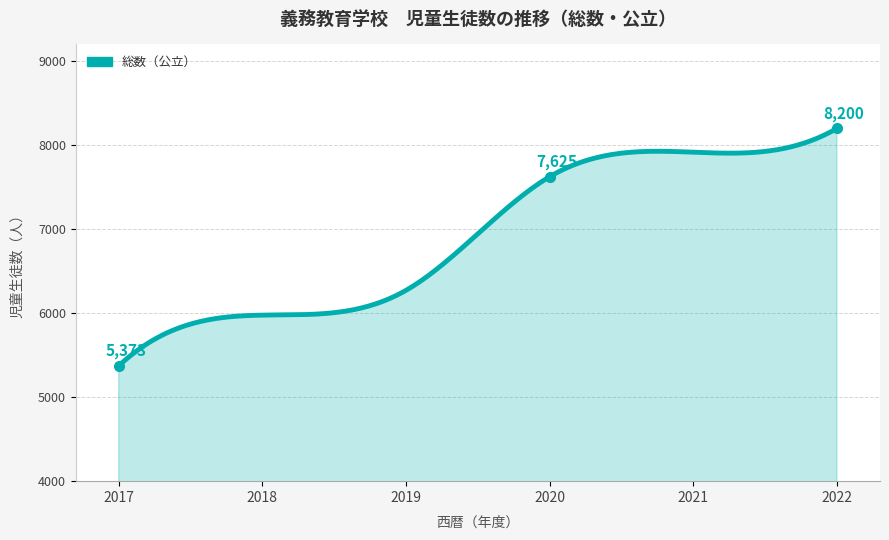

Count the number of data series in this chart.

1